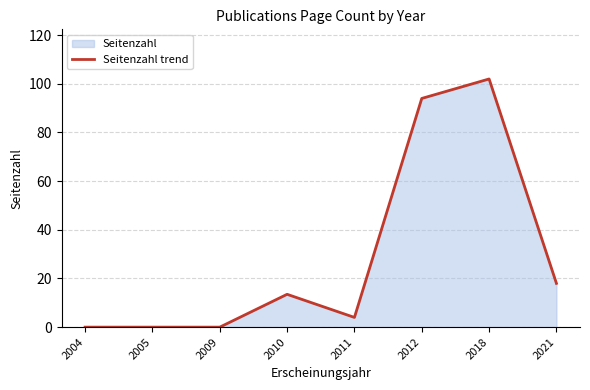

How many lines are shown in the chart?

1